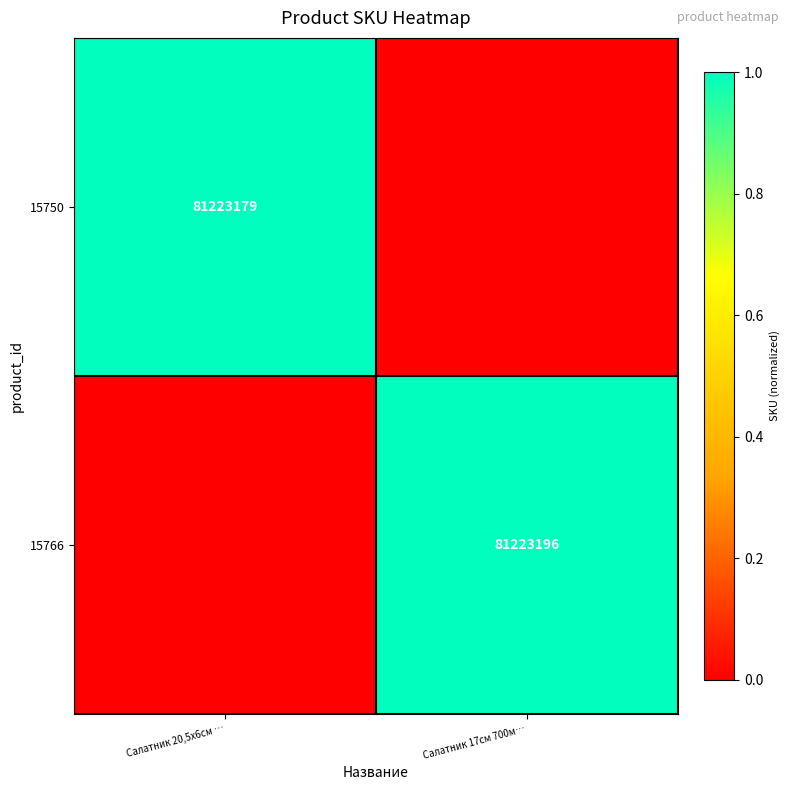

Is the value of 15750 at Салатник 20,5х6см … greater than the value of 15766 at Салатник 17см 700м…?

No